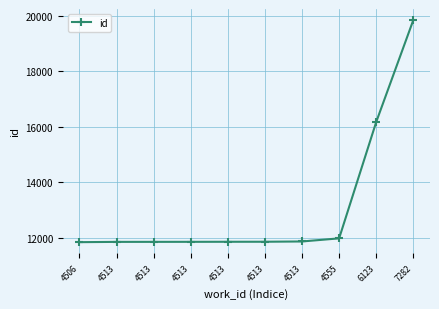

Is this an area chart (filled region under the line)?

No